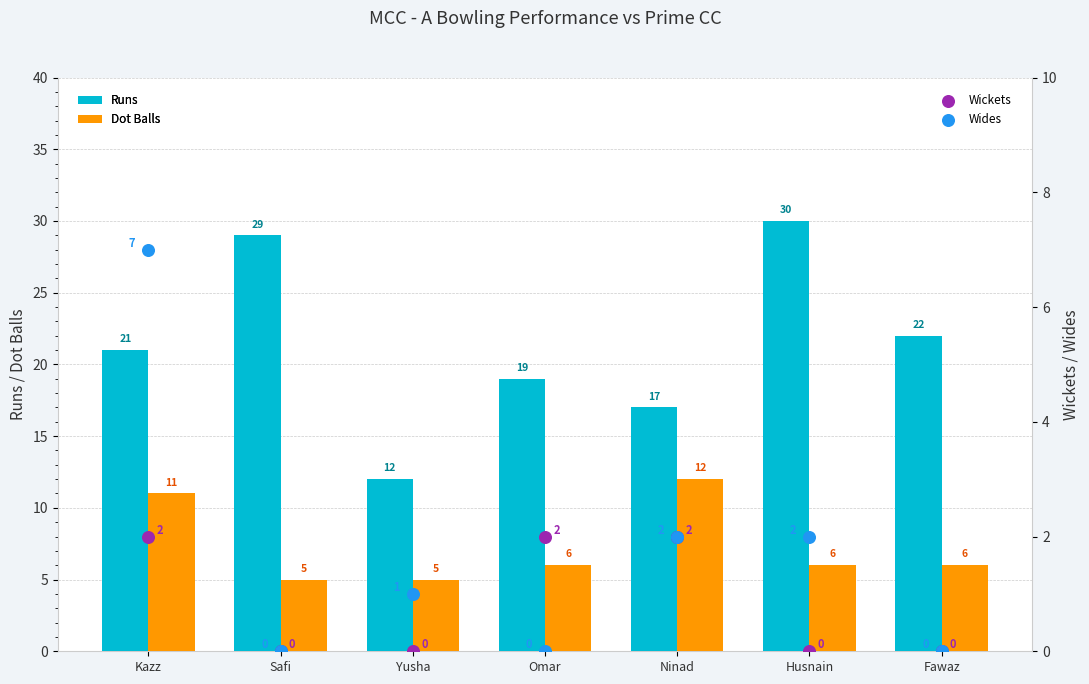

What is the total value across all series at Ninad?

33